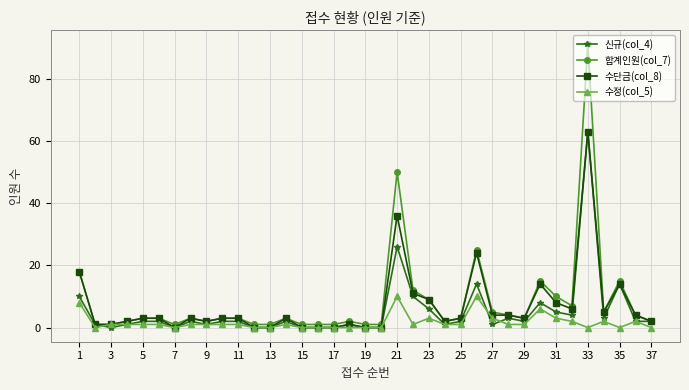

True or false: 합계인원(col_7) has more than 1 points higher than both neighbors.

True